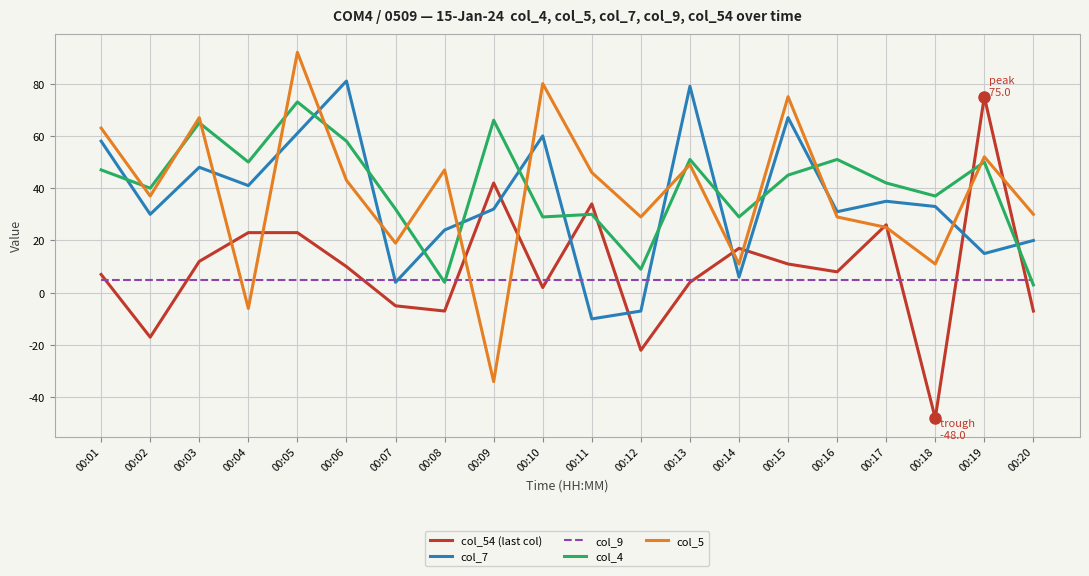

Reading left to right, what are all the values shown in this chart?

col_54 (last col): 7	-17	12	23	23	10	-5	-7	42	2	34	-22	4	17	11	8	26	-48	75	-7
col_7: 58	30	48	41	61	81	4	24	32	60	-10	-7	79	6	67	31	35	33	15	20
col_9: 5	5	5	5	5	5	5	5	5	5	5	5	5	5	5	5	5	5	5	5
col_4: 47	40	65	50	73	58	32	4	66	29	30	9	51	29	45	51	42	37	50	3
col_5: 63	37	67	-6	92	43	19	47	-34	80	46	29	49	11	75	29	25	11	52	30